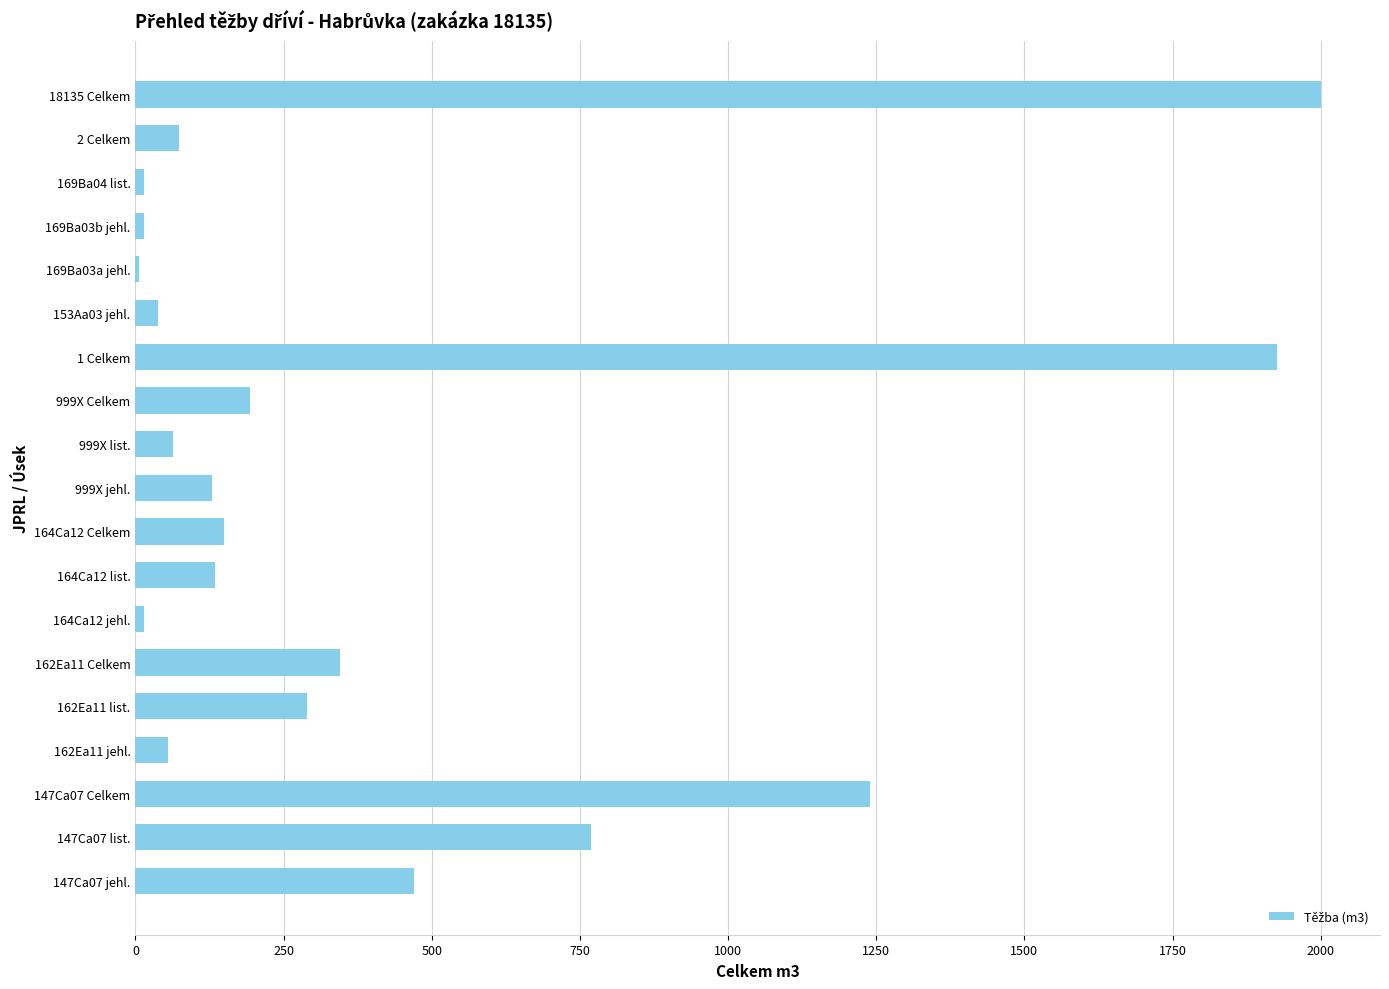

What is the sum of all values?

7927